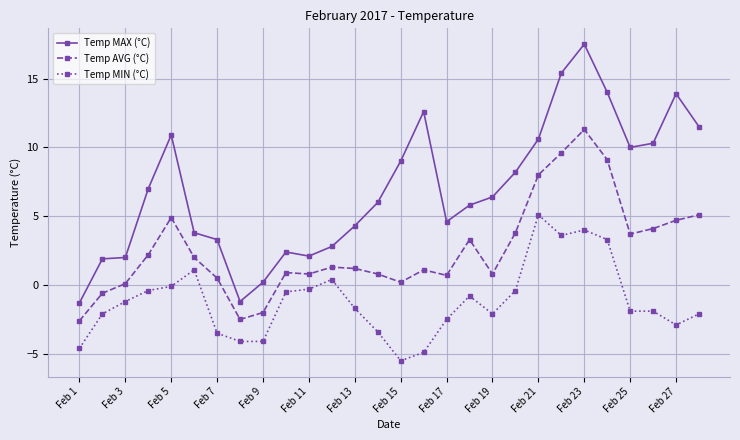

True or false: Temp AVG (°C) has more than 1 points higher than both neighbors.

True